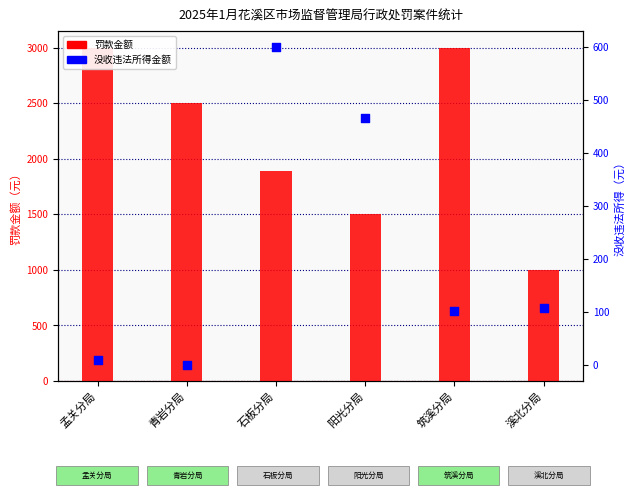

What is the total value across all series at 青岩分局?

2500.0